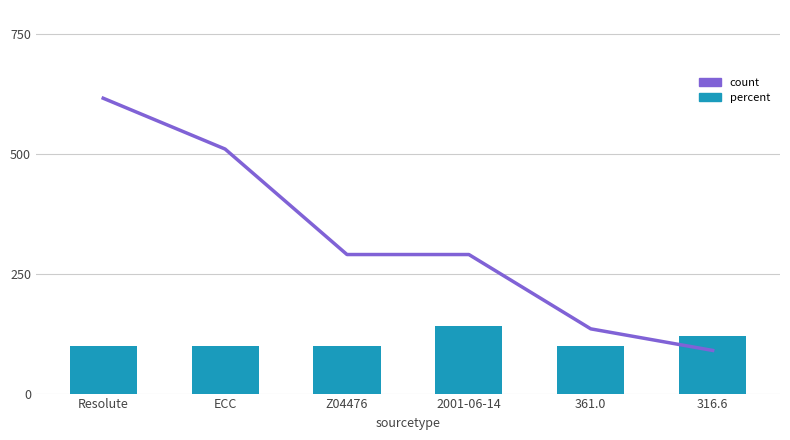

At which category is the sum across all series the highest?

Resolute